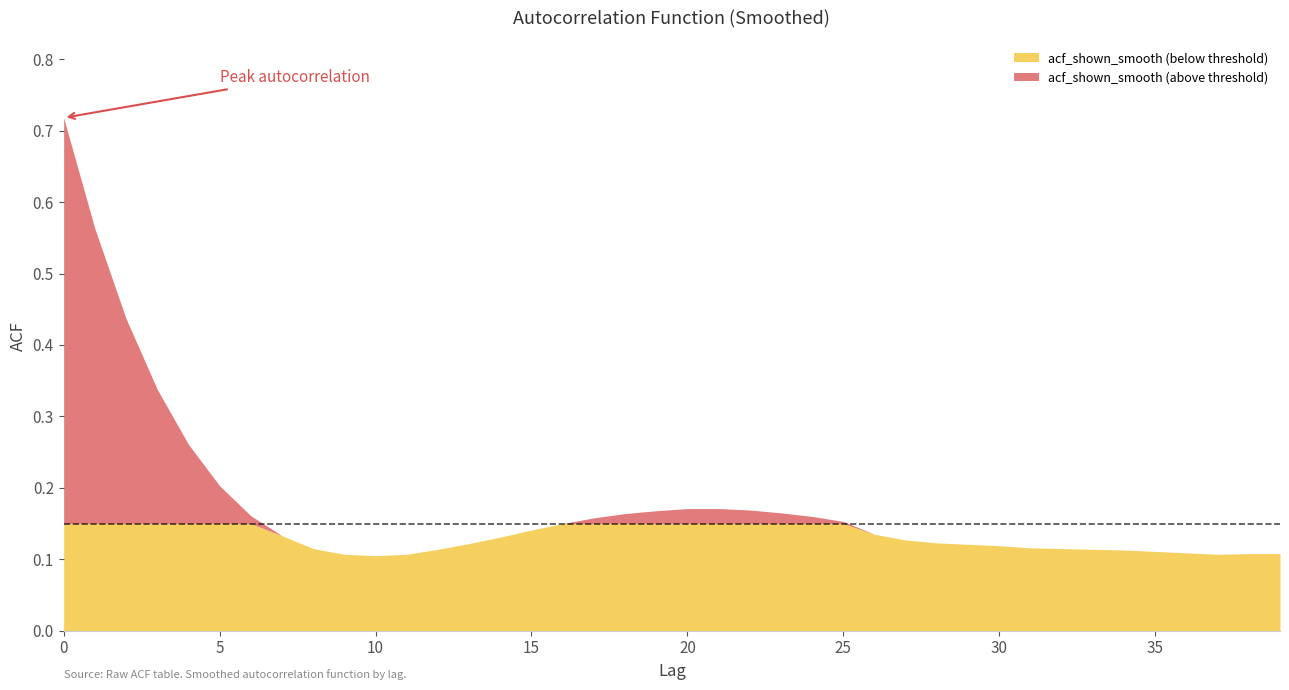

List the labels in order of value, largest first.

0, 1, 2, 3, 4, 5, 20, 21, 22, 19, 23, 18, 6, 24, 17, 25, 16, 15, 26, 7, 14, 27, 28, 13, 29, 30, 31, 8, 32, 12, 33, 34, 35, 36, 38, 39, 9, 11, 37, 10